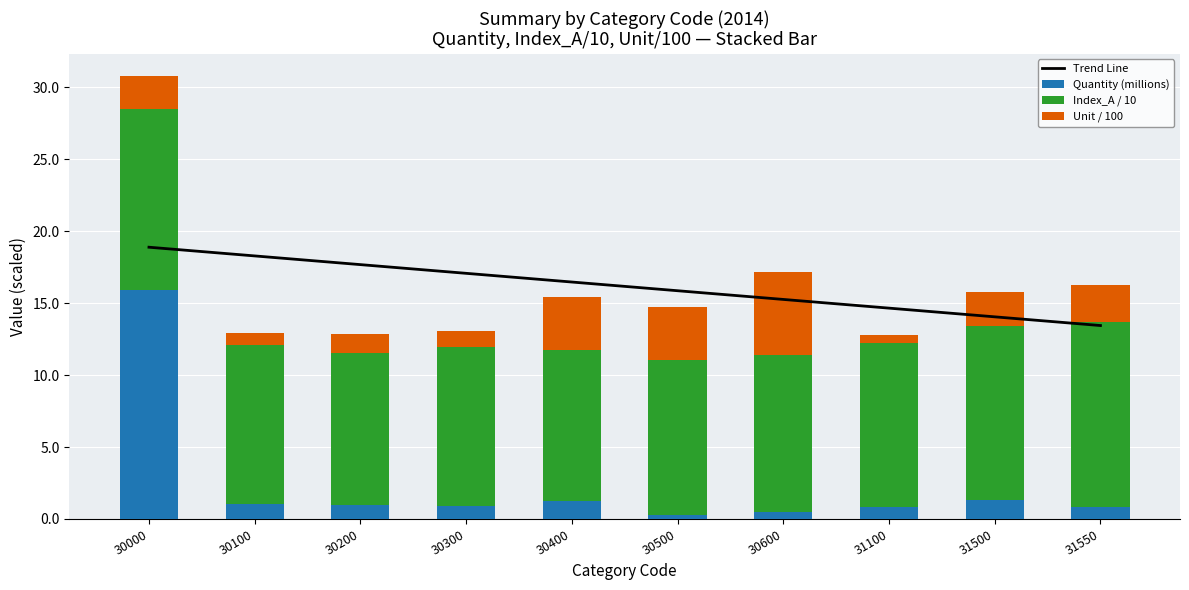

What is the difference between the maximum and minimum values in the Quantity (millions) series?

15.6